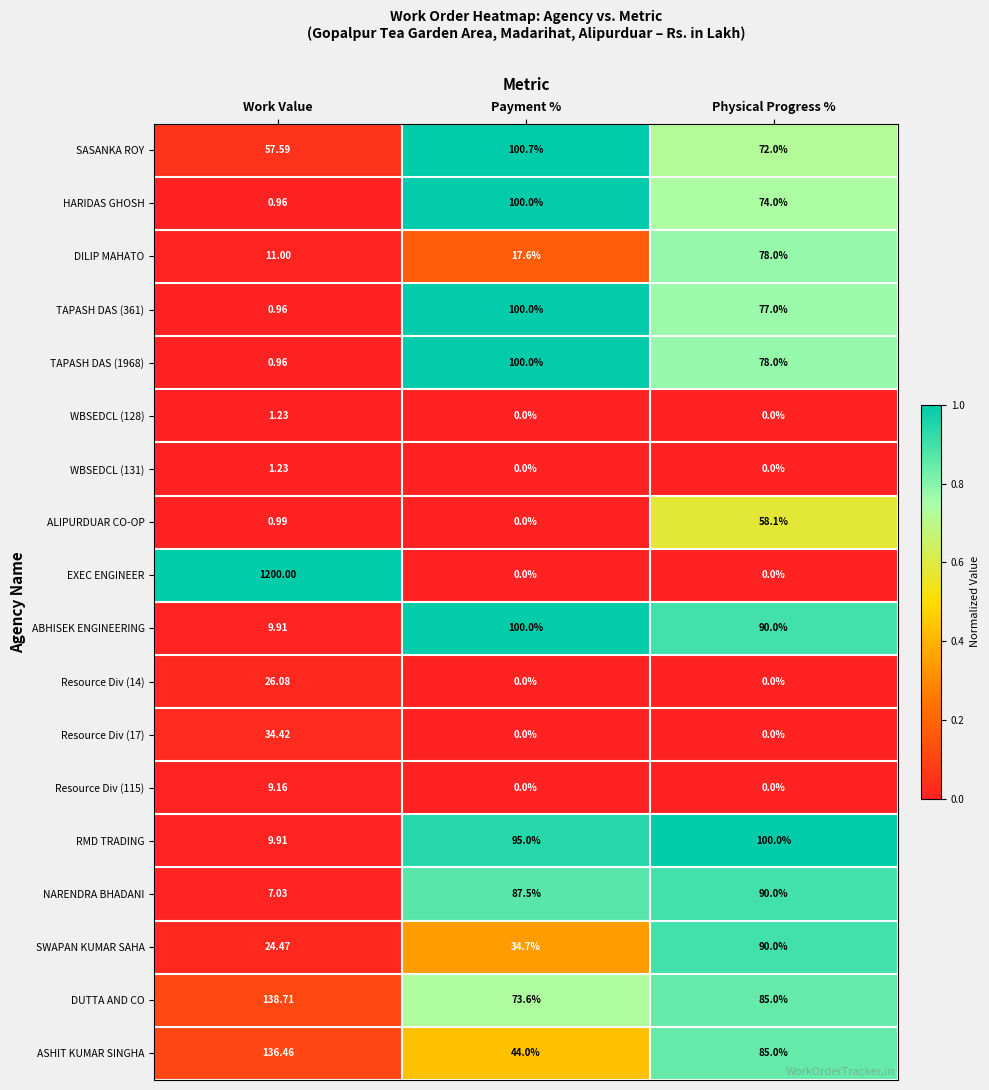

What is the maximum value shown in the chart?

1200.0